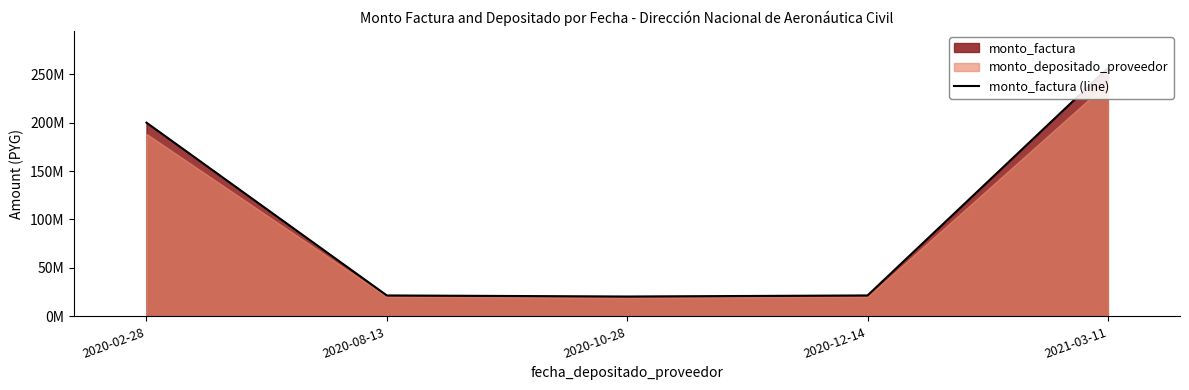

What is the difference between the second highest and minimum values?

179510000